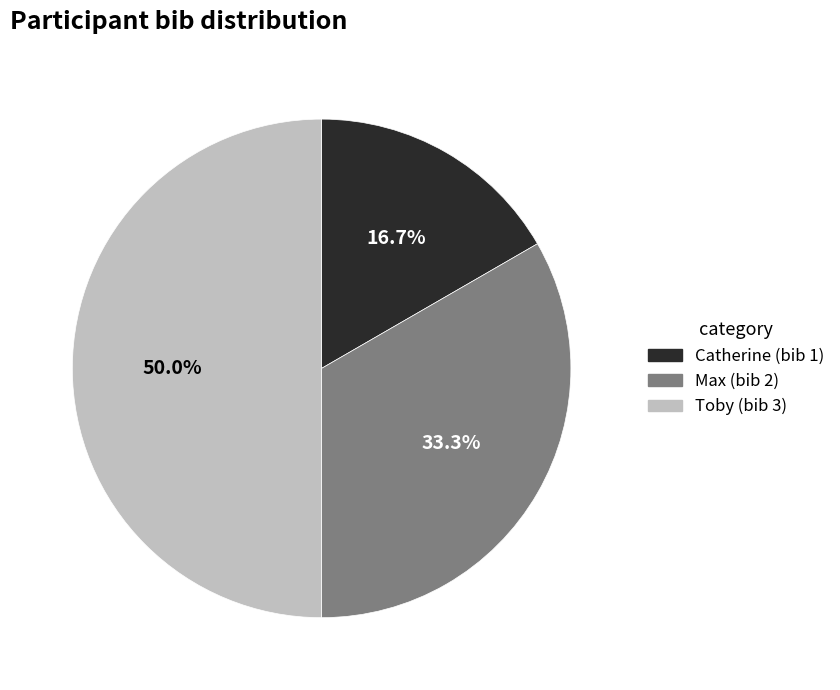

Combined, what portion of the pie is Max and Toby?

83.3%